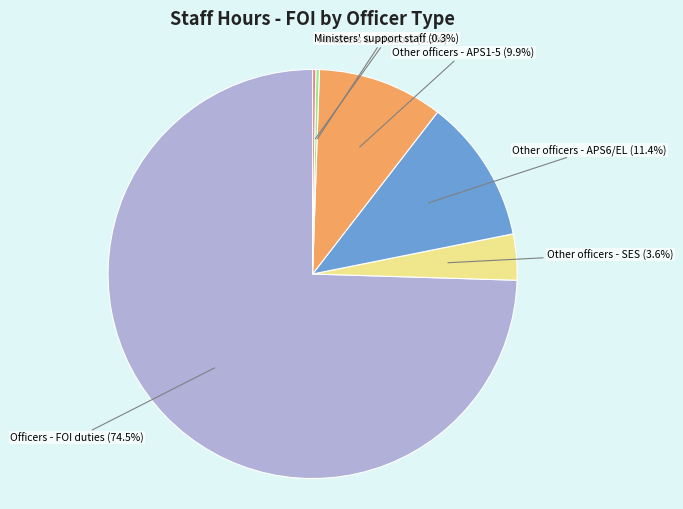

Is there any slice that represents more than half of the pie?

Yes